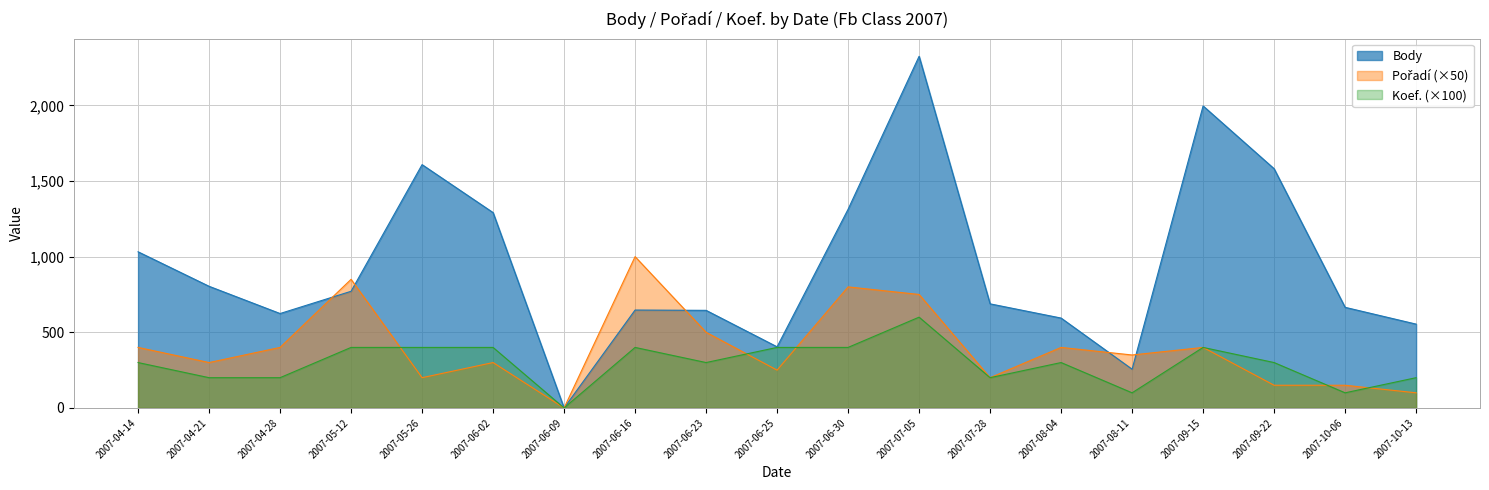

True or false: Pořadí and Body intersect in this chart.

True